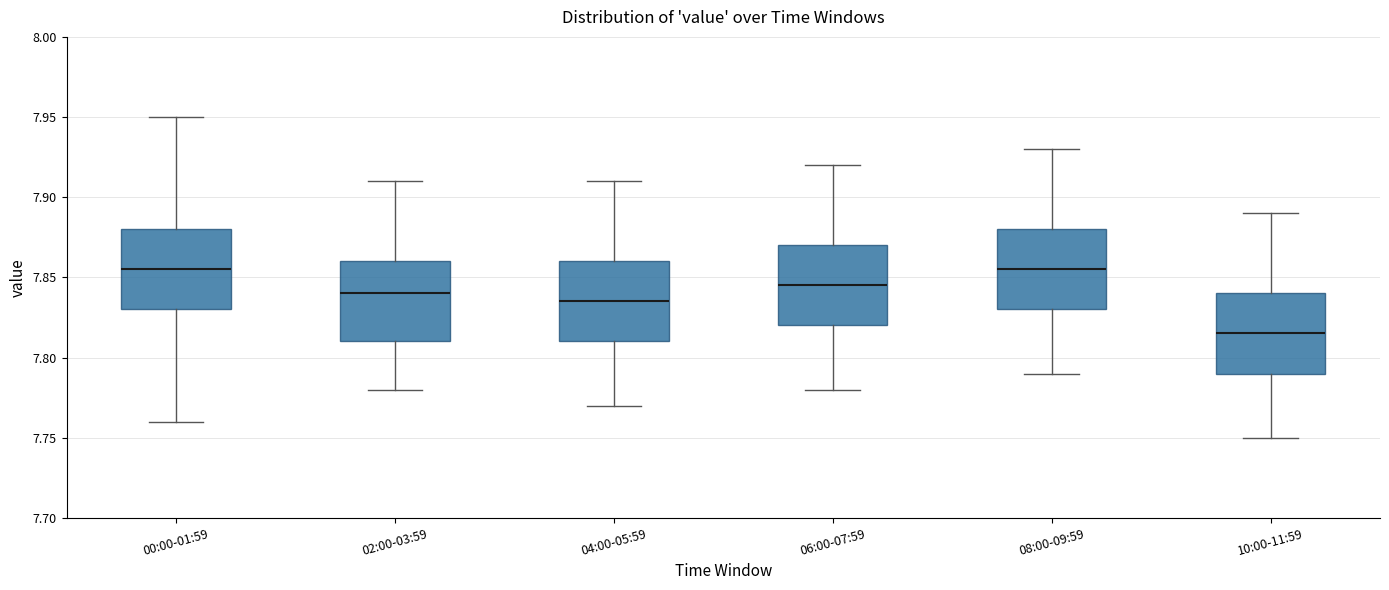

Reading left to right, transcribe this box plot: for each box, give where its median line is, the range the box spans, and where its two whiskers end, as read against the y-axis. The values are not printed on the chart, so give them approximately, as read against the axis.

00:00-01:59: median 7.855, box 7.830 to 7.880, whiskers 7.760 to 7.950
02:00-03:59: median 7.840, box 7.810 to 7.860, whiskers 7.780 to 7.910
04:00-05:59: median 7.835, box 7.810 to 7.860, whiskers 7.770 to 7.910
06:00-07:59: median 7.845, box 7.820 to 7.870, whiskers 7.780 to 7.920
08:00-09:59: median 7.855, box 7.830 to 7.880, whiskers 7.790 to 7.930
10:00-11:59: median 7.815, box 7.790 to 7.840, whiskers 7.750 to 7.890